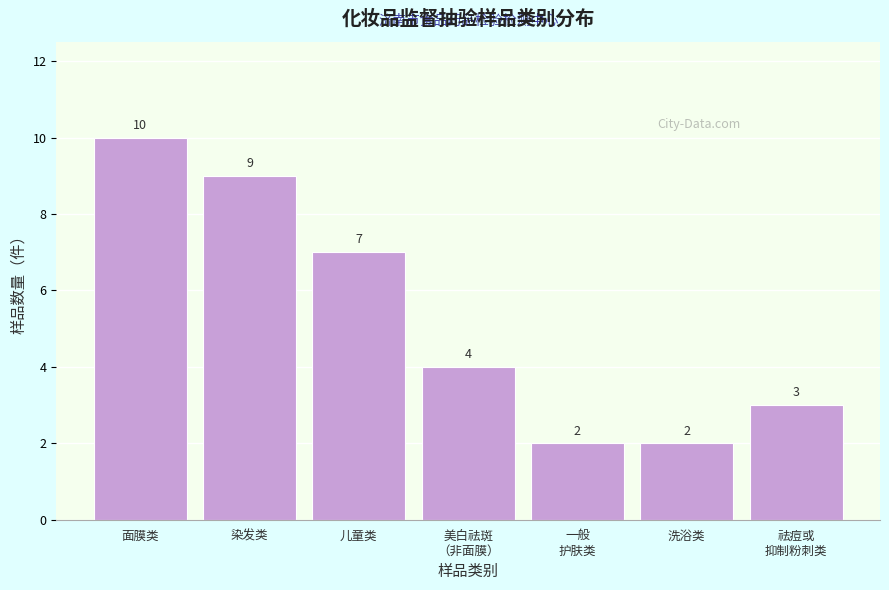

Reading right to left, transcribe all the data shown in this chart.

3	2	2	4	7	9	10